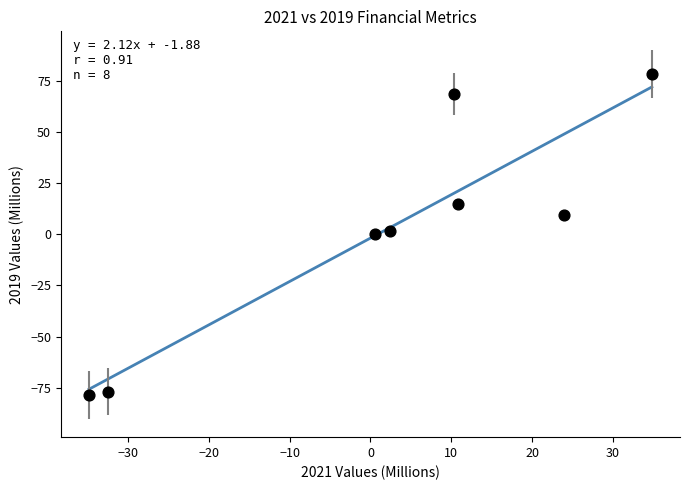

What is the average Y value?

2.3